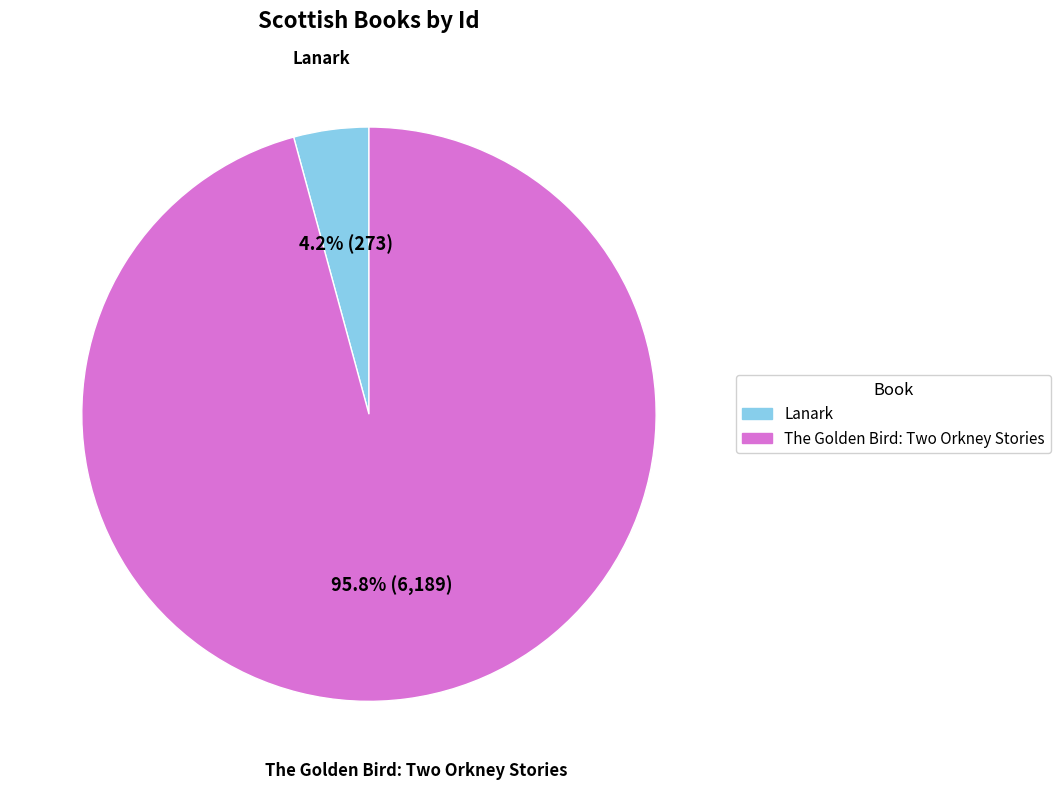

Do Lanark and The Golden Bird: Two Orkney Stories together represent more than half of the pie?

Yes